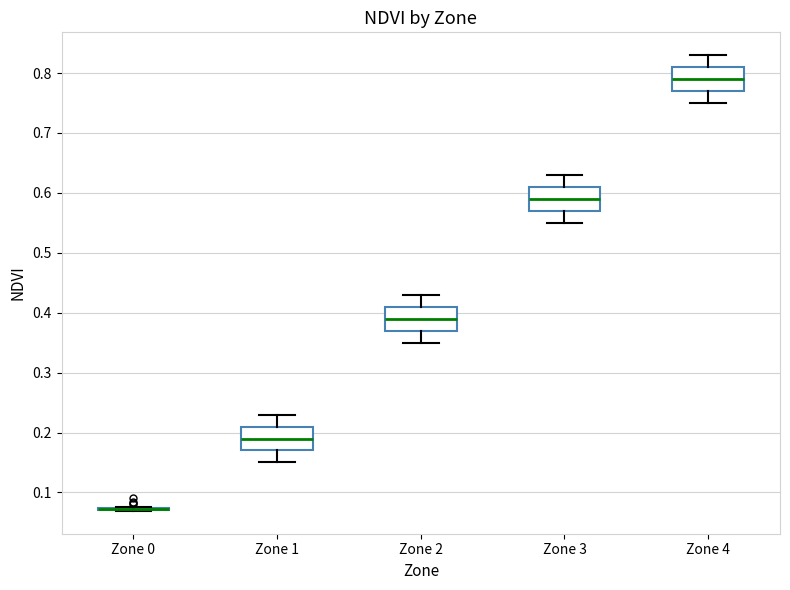

Reading left to right, transcribe this box plot: for each box, give where its median line is, the range the box spans, and where its two whiskers end, as read against the y-axis. The values are not printed on the chart, so give them approximately, as read against the axis.

Zone 0: box collapsed to a line at 0.07, whiskers 0.07 to 0.08
Zone 1: median 0.19, box 0.17 to 0.21, whiskers 0.15 to 0.23
Zone 2: median 0.39, box 0.37 to 0.41, whiskers 0.35 to 0.43
Zone 3: median 0.59, box 0.57 to 0.61, whiskers 0.55 to 0.63
Zone 4: median 0.79, box 0.77 to 0.81, whiskers 0.75 to 0.83